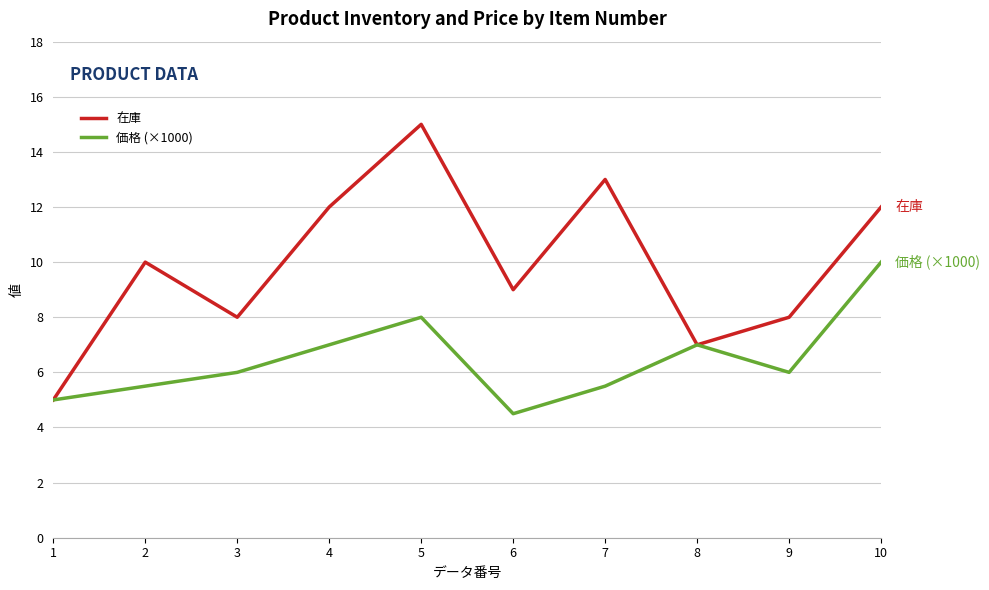

Rank the series by their average value, from lowest to highest.

価格 (×1000), 在庫